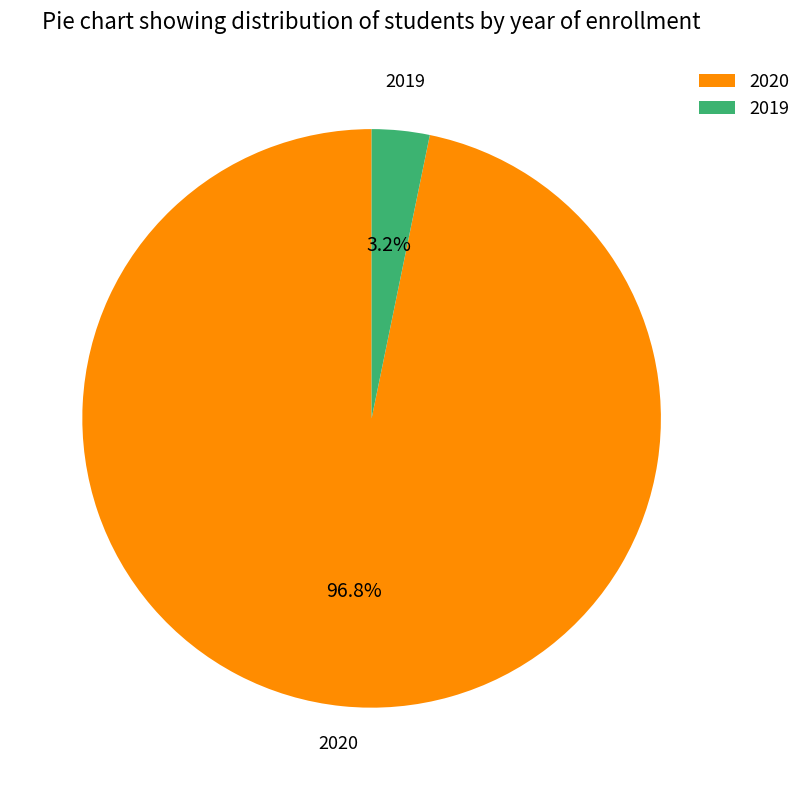

To the nearest percent, what is the difference between the 2020 and 2019 slice percentages?

94%